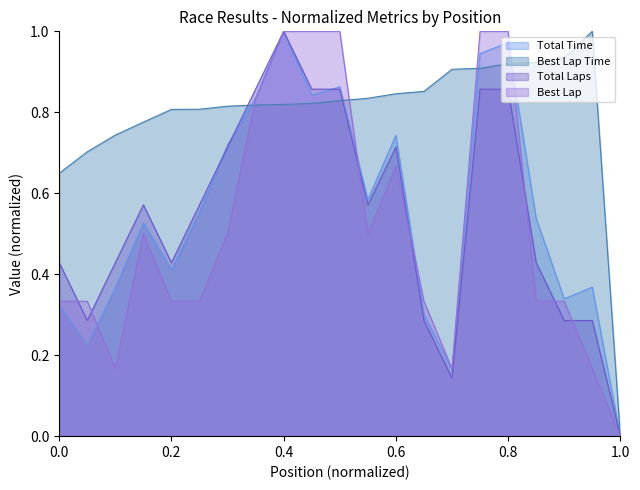

True or false: Best Lap Time has a value of 1.3 at 0.4.

False